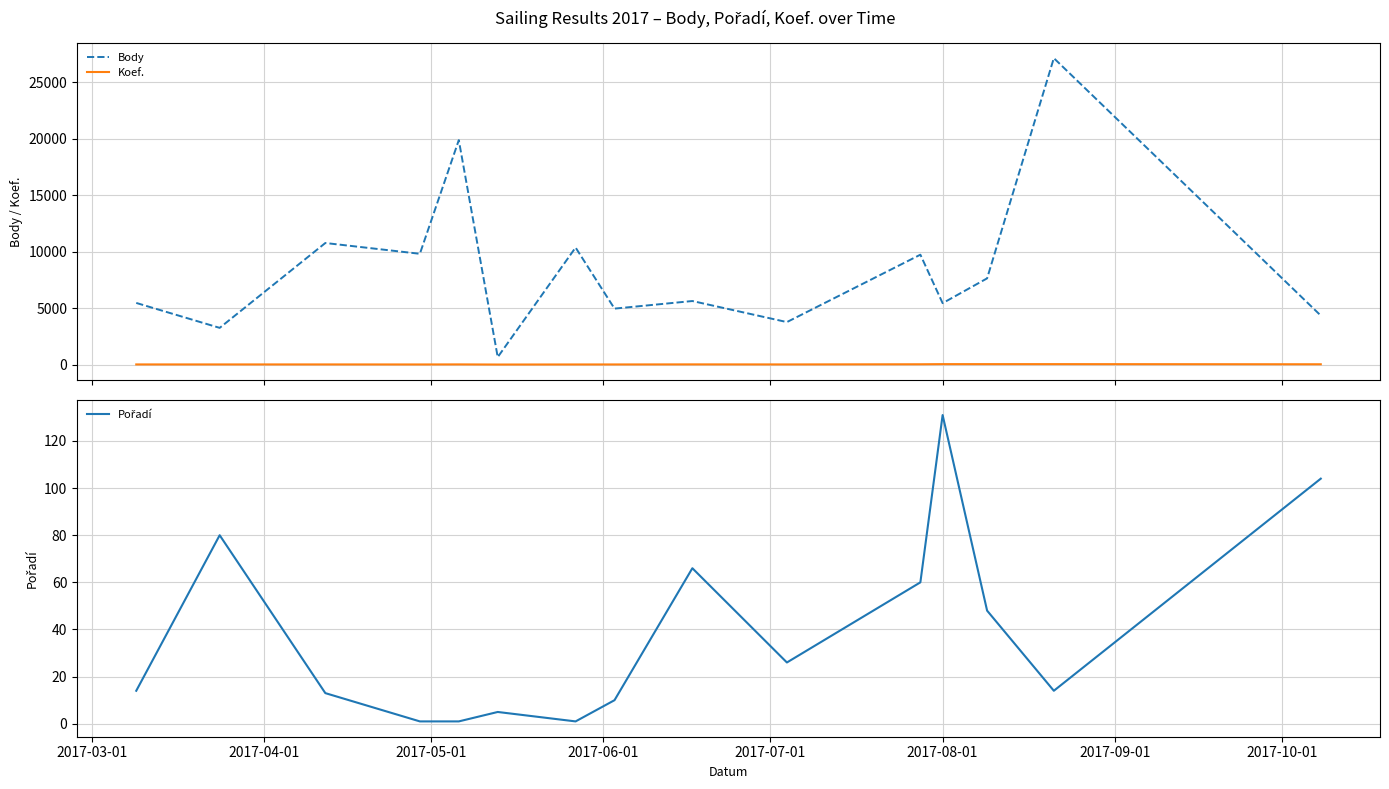

Which series has the largest range (max minus min)?

Body